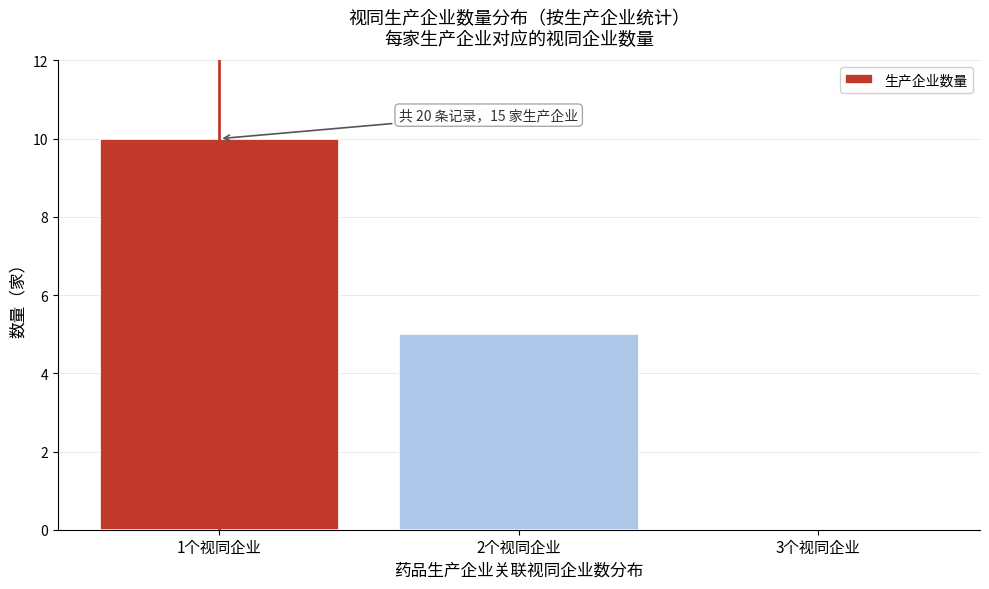

Reading right to left, list all the values displayed in this chart.

3个视同企业=0	2个视同企业=5	1个视同企业=10